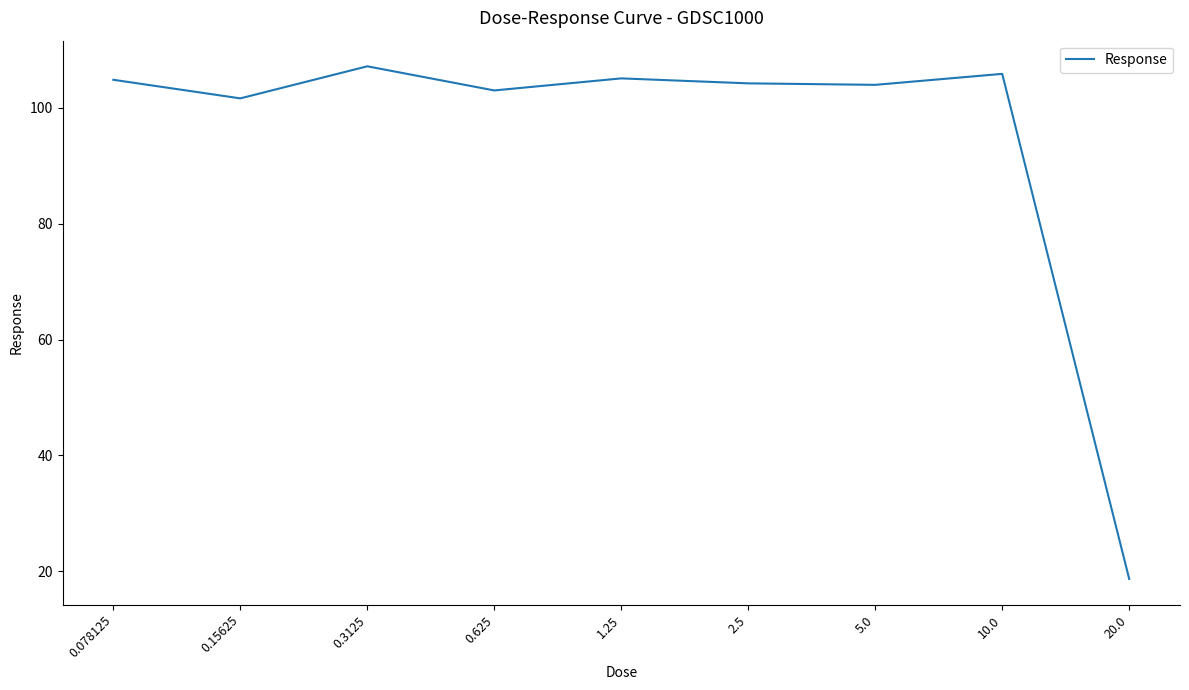

What is the smallest value displayed?

18.7